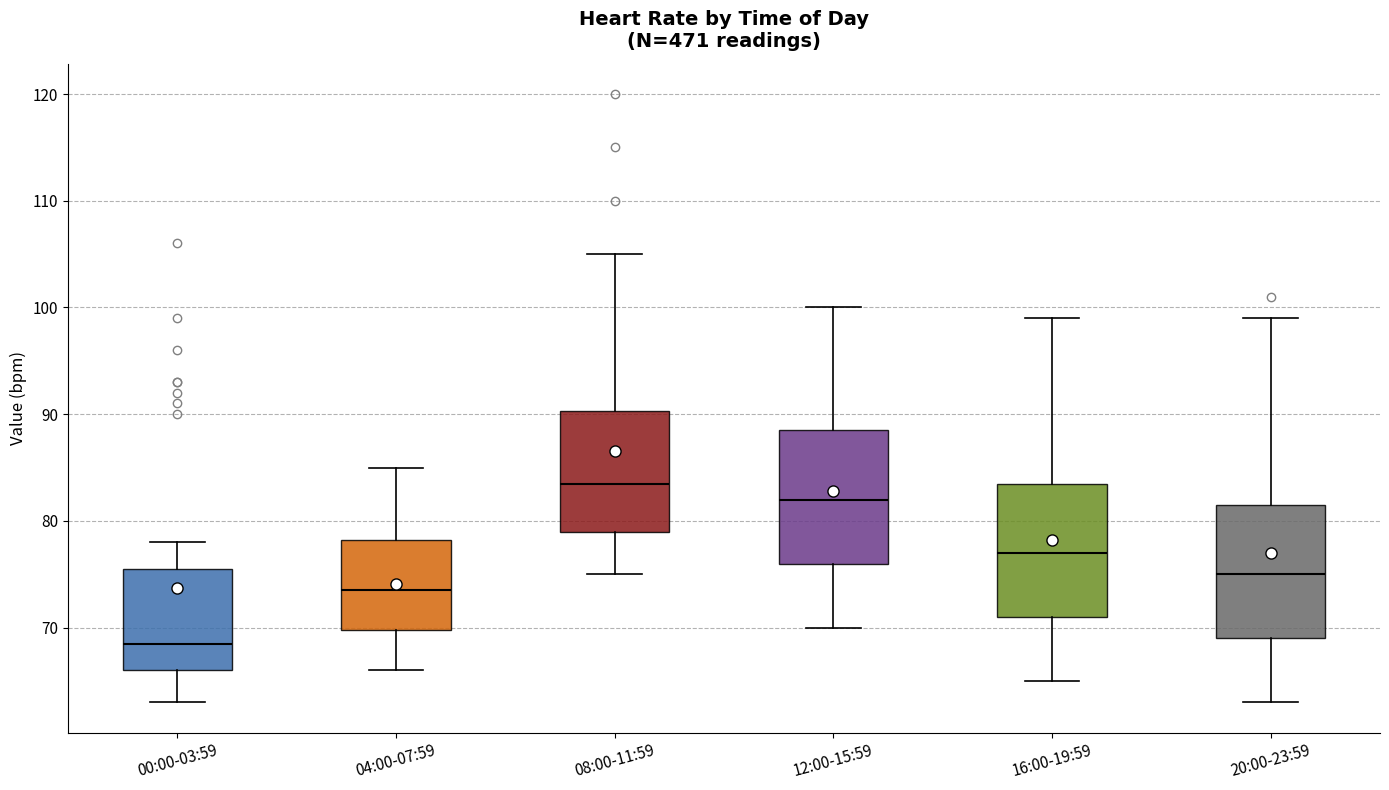

Reading left to right, transcribe this box plot: for each box, give where its median line is, the range the box spans, and where its two whiskers end, as read against the y-axis. The values are not printed on the chart, so give them approximately, as read against the axis.

00:00-03:59: median 69, box 66 to 76, whiskers 63 to 78
04:00-07:59: median 74, box 70 to 78, whiskers 66 to 85
08:00-11:59: median 84, box 79 to 90, whiskers 75 to 105
12:00-15:59: median 82, box 76 to 89, whiskers 70 to 100
16:00-19:59: median 77, box 71 to 84, whiskers 65 to 99
20:00-23:59: median 75, box 69 to 82, whiskers 63 to 99